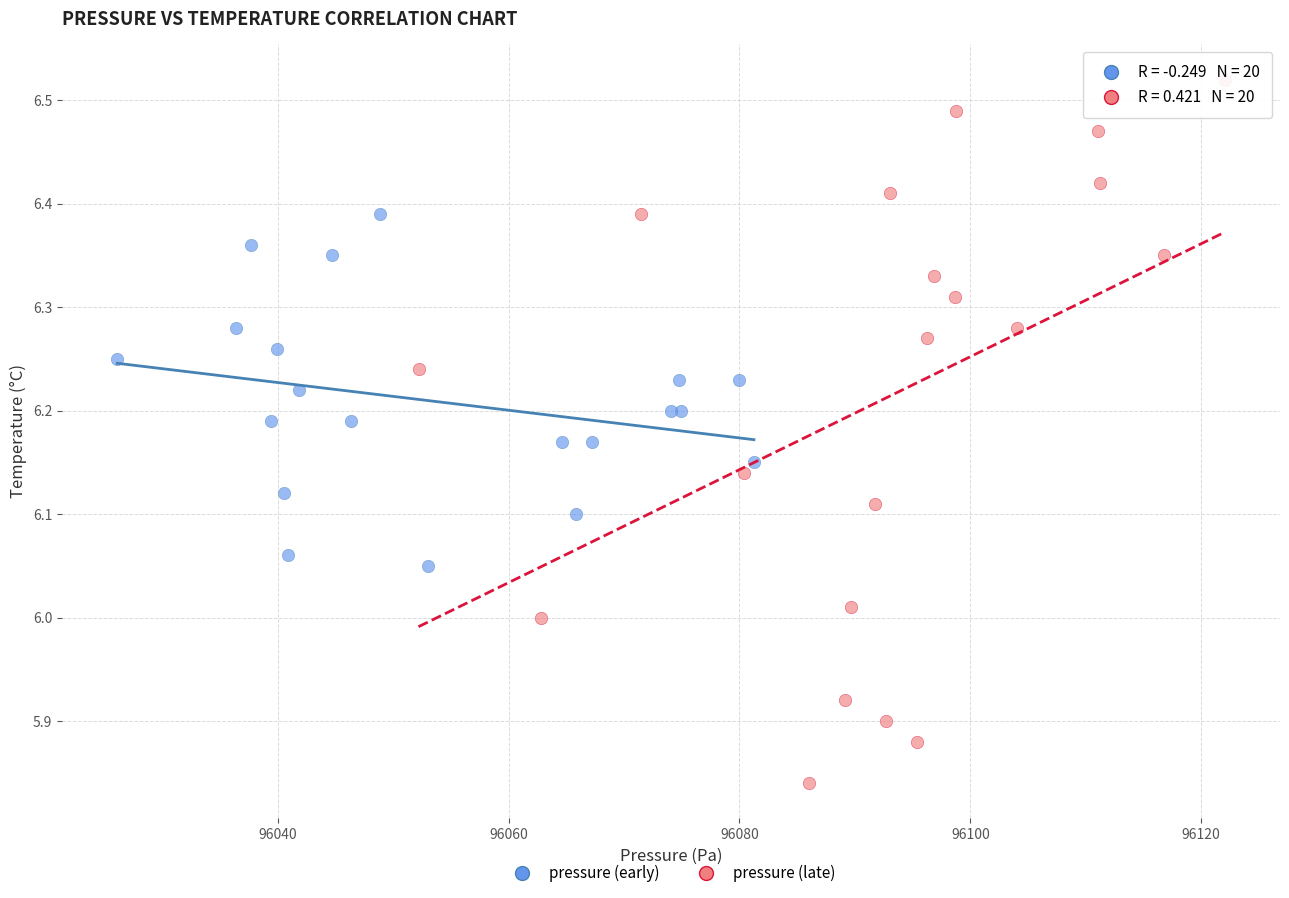

Which series contains the highest Y value?

pressure (late)